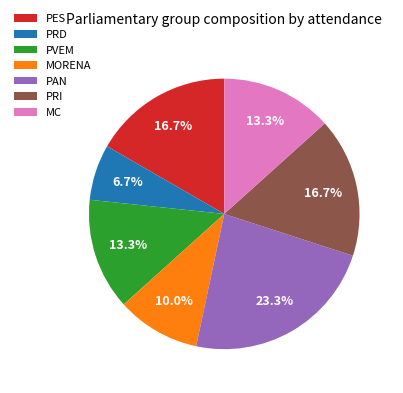

To the nearest percent, what is the difference between the MORENA and MC slice percentages?

3%